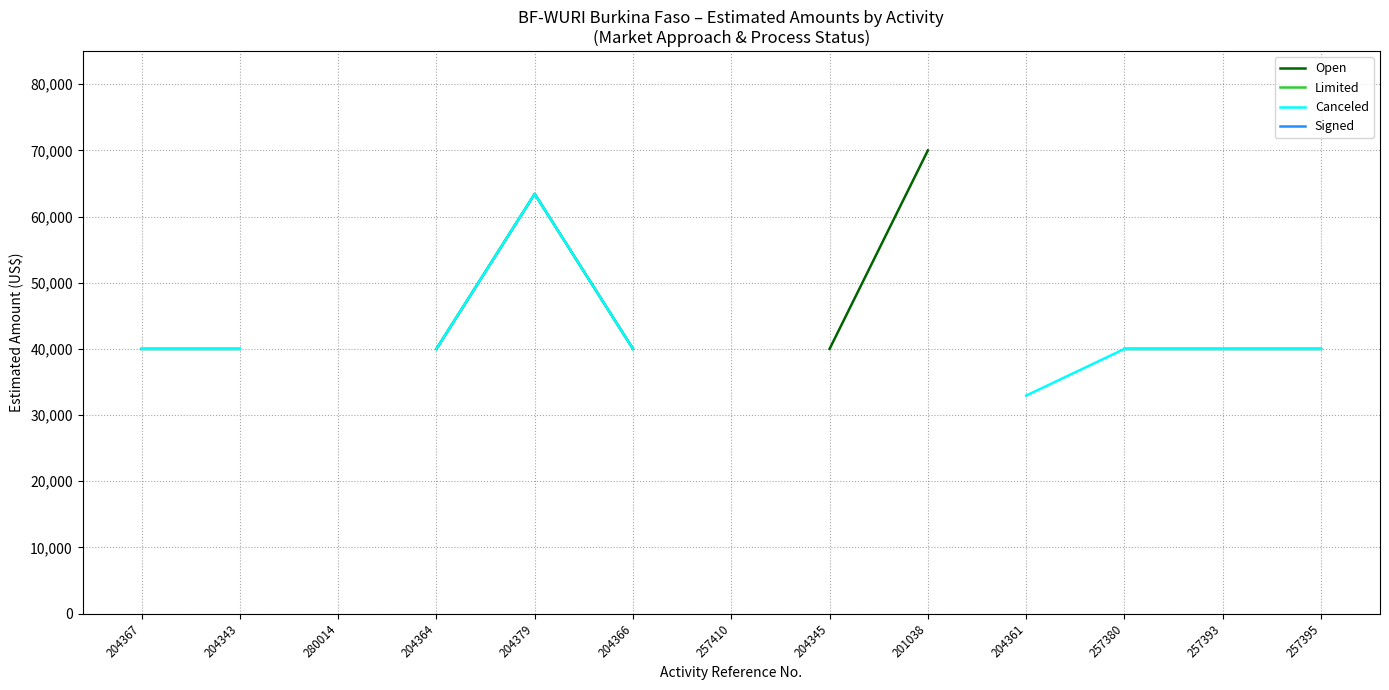

How many data points does each series have?

13